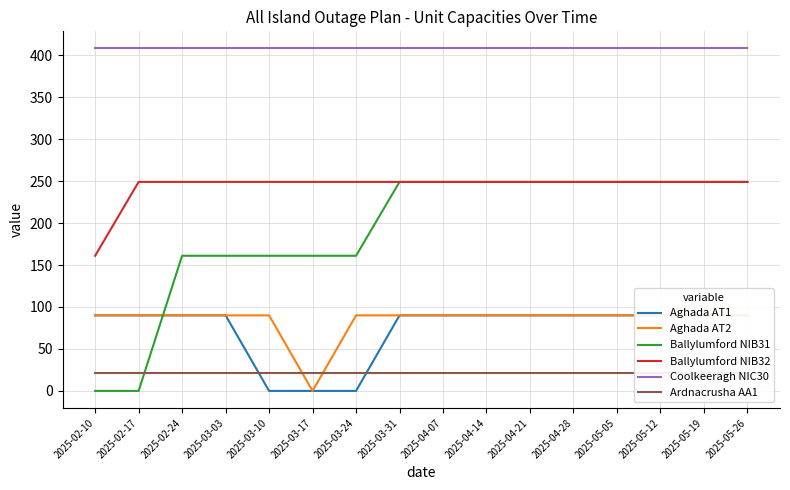

Reading right to left, what are all the values shown in this chart?

Aghada AT1: 2025-05-26=90	2025-05-19=90	2025-05-12=90	2025-05-05=90	2025-04-28=90	2025-04-21=90	2025-04-14=90	2025-04-07=90	2025-03-31=90	2025-03-24=0	2025-03-17=0	2025-03-10=0	2025-03-03=90	2025-02-24=90	2025-02-17=90	2025-02-10=90
Aghada AT2: 2025-05-26=90	2025-05-19=90	2025-05-12=90	2025-05-05=90	2025-04-28=90	2025-04-21=90	2025-04-14=90	2025-04-07=90	2025-03-31=90	2025-03-24=90	2025-03-17=0	2025-03-10=90	2025-03-03=90	2025-02-24=90	2025-02-17=90	2025-02-10=90
Ballylumford NIB31: 2025-05-26=249	2025-05-19=249	2025-05-12=249	2025-05-05=249	2025-04-28=249	2025-04-21=249	2025-04-14=249	2025-04-07=249	2025-03-31=249	2025-03-24=161	2025-03-17=161	2025-03-10=161	2025-03-03=161	2025-02-24=161	2025-02-17=0	2025-02-10=0
Ballylumford NIB32: 2025-05-26=249	2025-05-19=249	2025-05-12=249	2025-05-05=249	2025-04-28=249	2025-04-21=249	2025-04-14=249	2025-04-07=249	2025-03-31=249	2025-03-24=249	2025-03-17=249	2025-03-10=249	2025-03-03=249	2025-02-24=249	2025-02-17=249	2025-02-10=161
Coolkeeragh NIC30: 2025-05-26=408	2025-05-19=408	2025-05-12=408	2025-05-05=408	2025-04-28=408	2025-04-21=408	2025-04-14=408	2025-04-07=408	2025-03-31=408	2025-03-24=408	2025-03-17=408	2025-03-10=408	2025-03-03=408	2025-02-24=408	2025-02-17=408	2025-02-10=408
Ardnacrusha AA1: 2025-05-26=21	2025-05-19=21	2025-05-12=21	2025-05-05=21	2025-04-28=21	2025-04-21=21	2025-04-14=21	2025-04-07=21	2025-03-31=21	2025-03-24=21	2025-03-17=21	2025-03-10=21	2025-03-03=21	2025-02-24=21	2025-02-17=21	2025-02-10=21